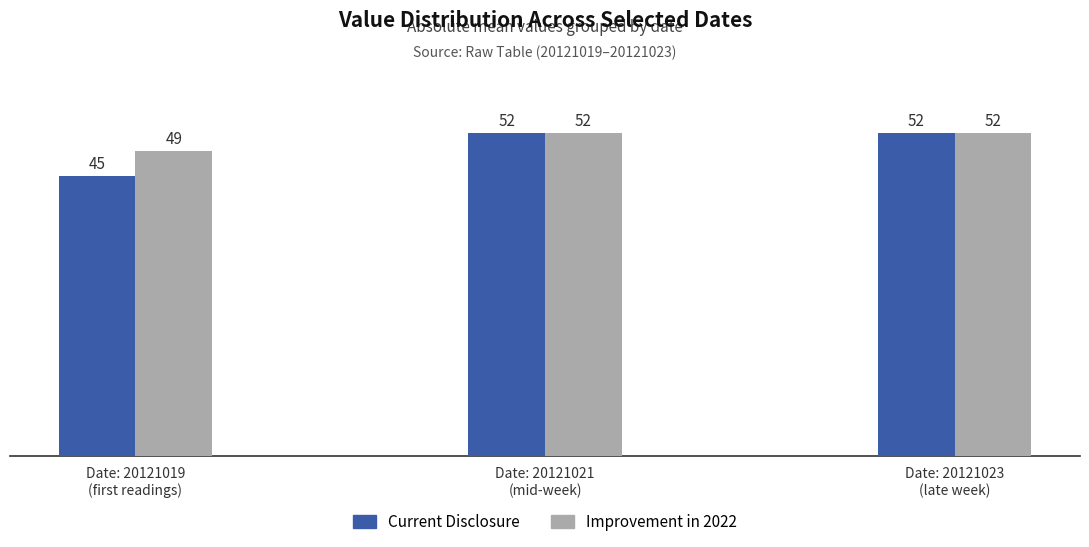

Reading right to left, list all the values displayed in this chart.

Current Disclosure: 52	52	45
Improvement in 2022: 52	52	49